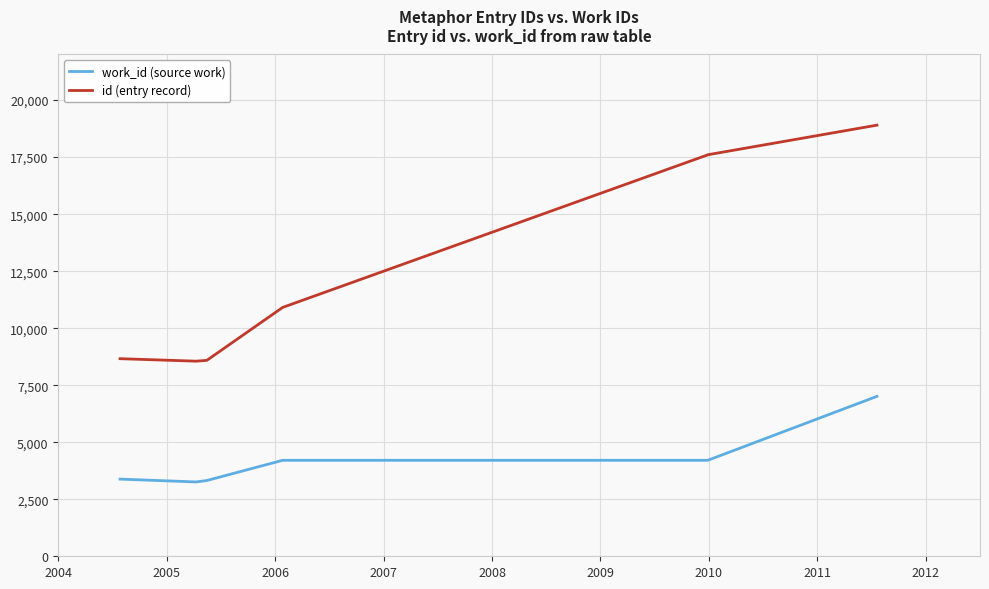

True or false: work_id (source work) and id (entry record) cross at least once.

False